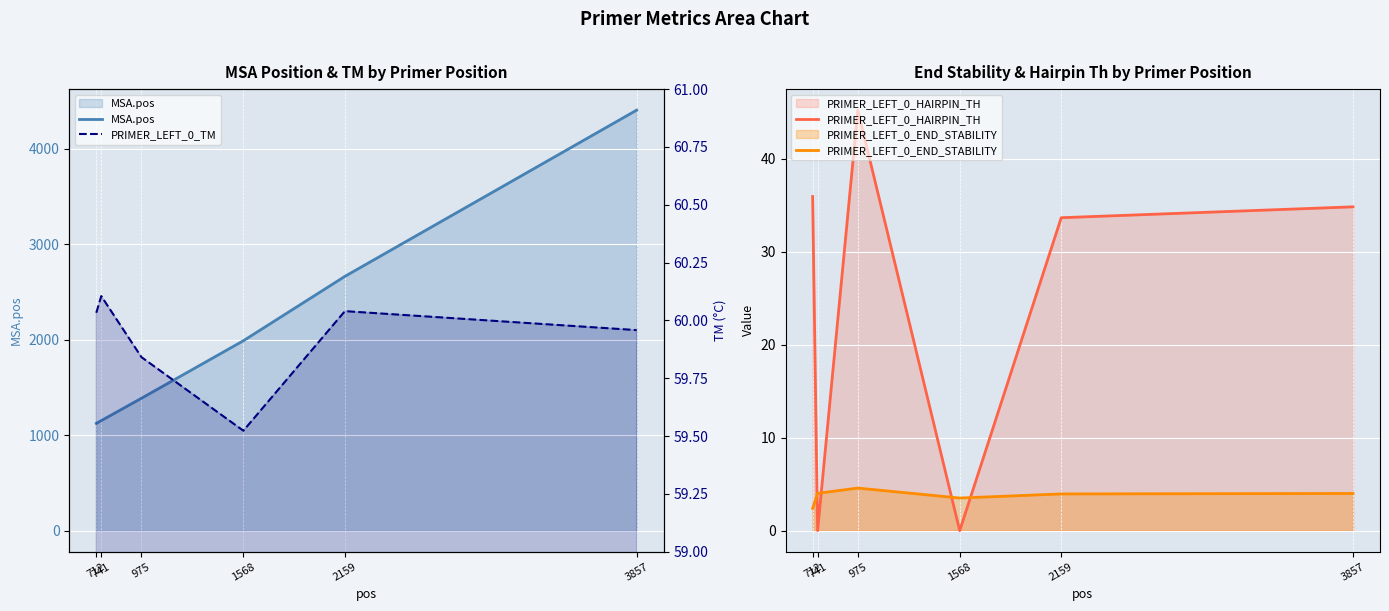

The PRIMER_LEFT_0_HAIRPIN_TH series shows 34.8 at 3857. True or false?

True